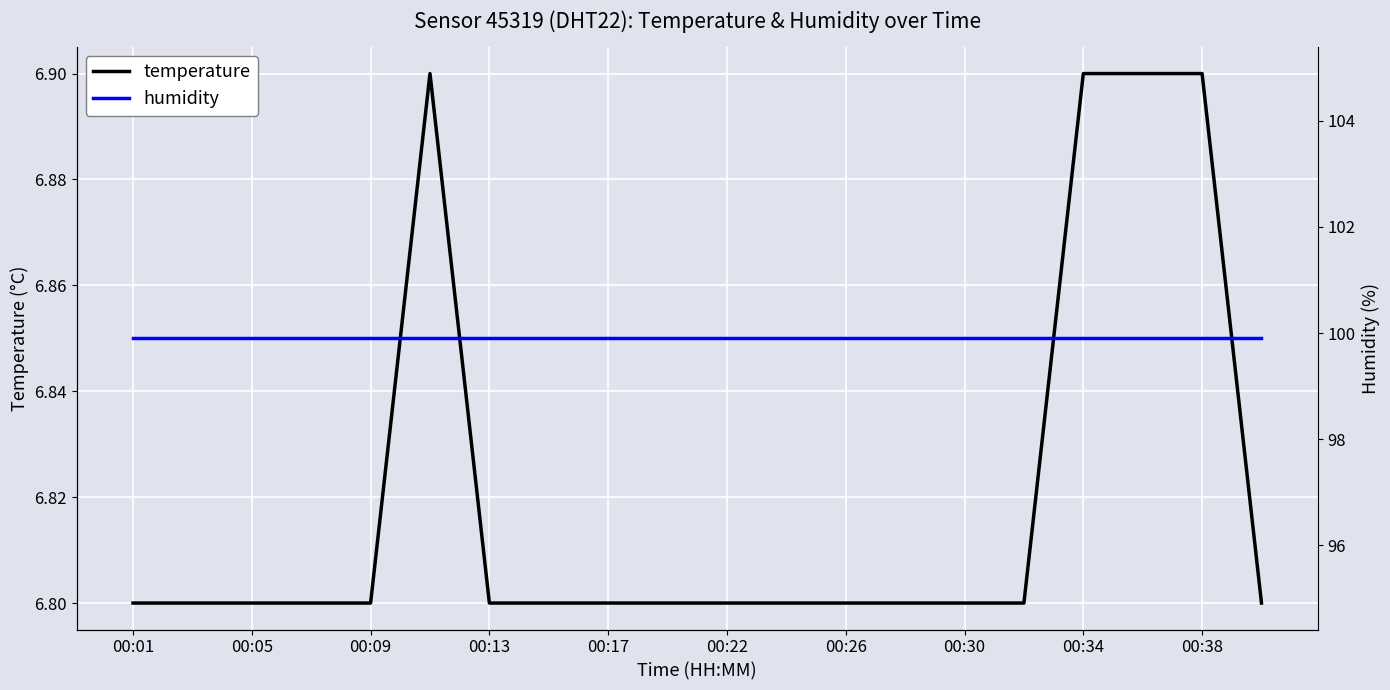

What is the maximum value for temperature?

6.9